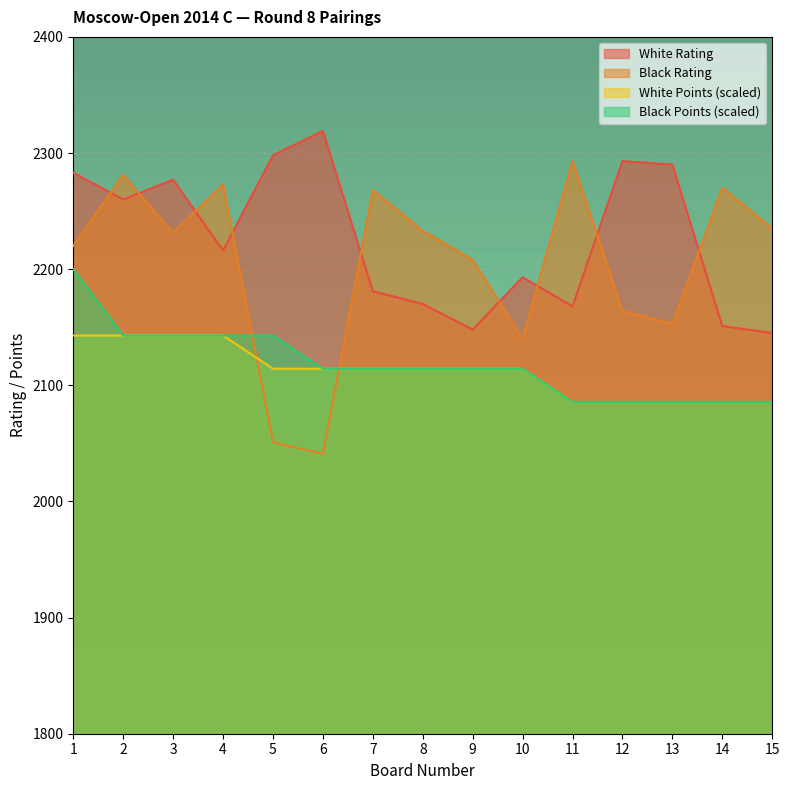

What is the value of the Black Points point at the 12th from the left?

2085.7